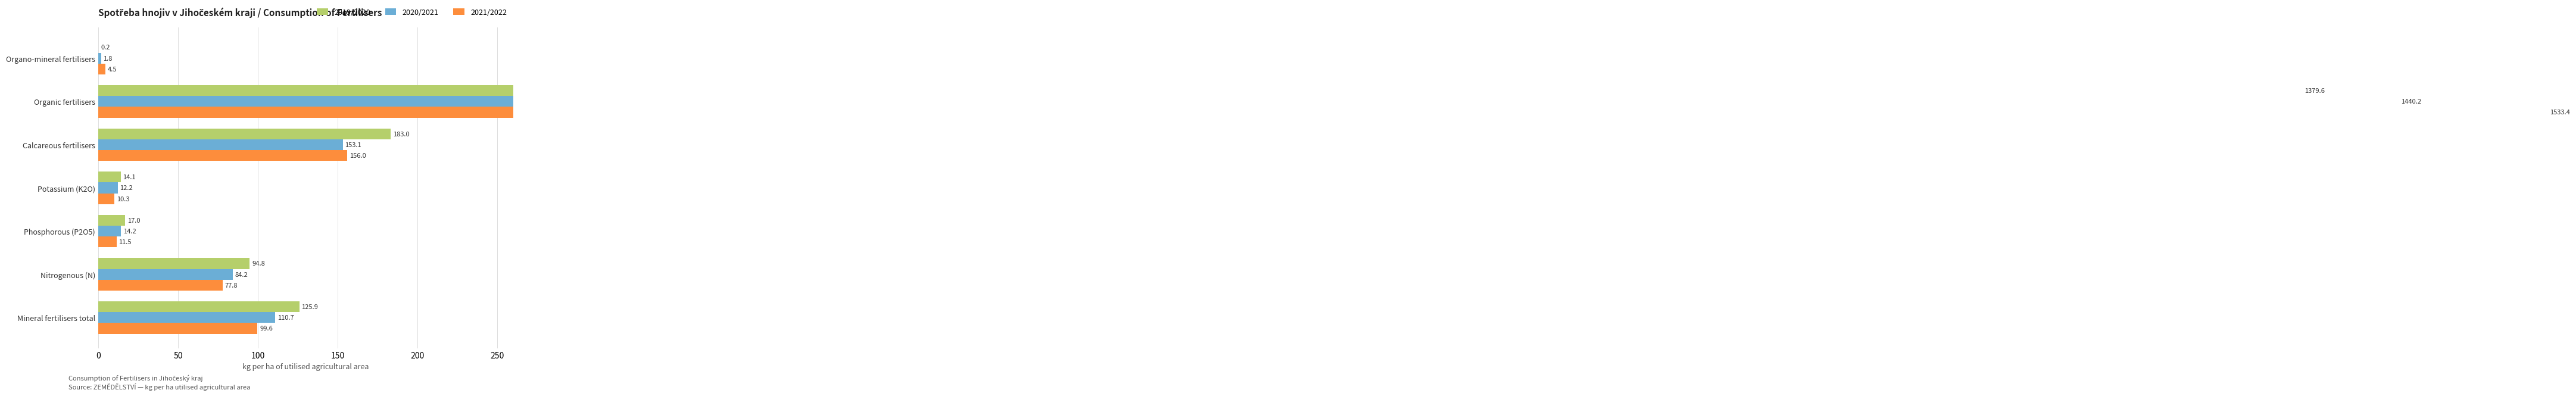

True or false: 2021/2022 has a value of 1533.4 at Organic fertilisers.

True